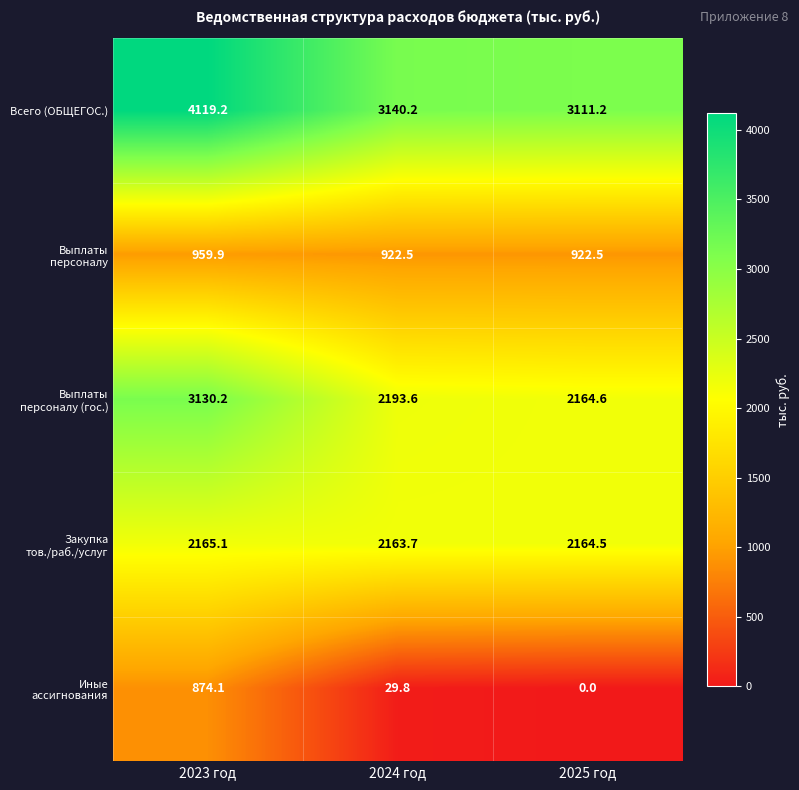

Which series has the largest total across all categories?

Всего (ОБЩЕГОС.)